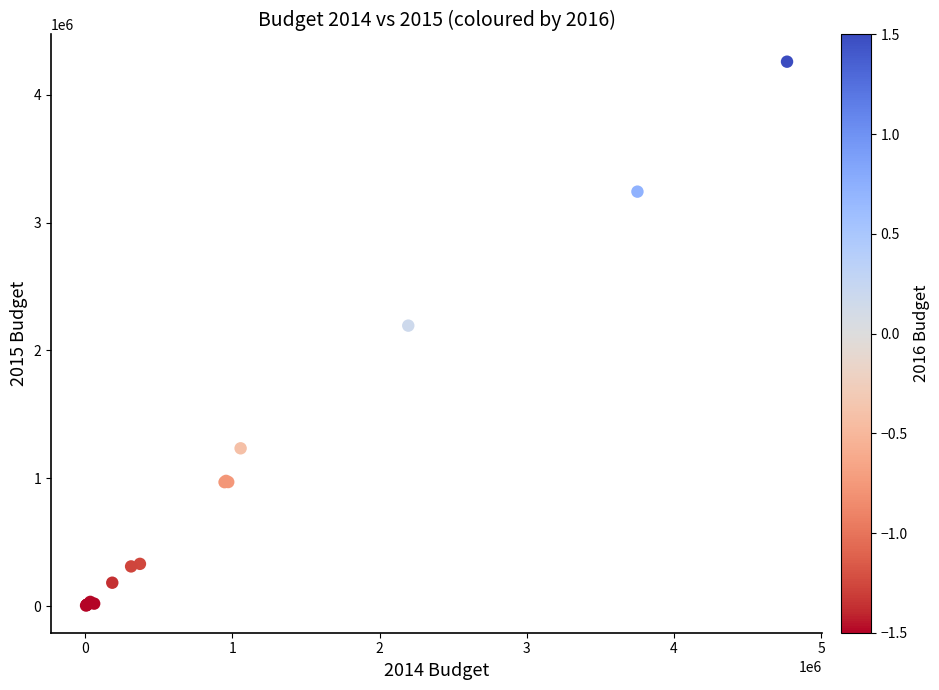

What Y value in the scatter plot is closest to 2132000?

2194400